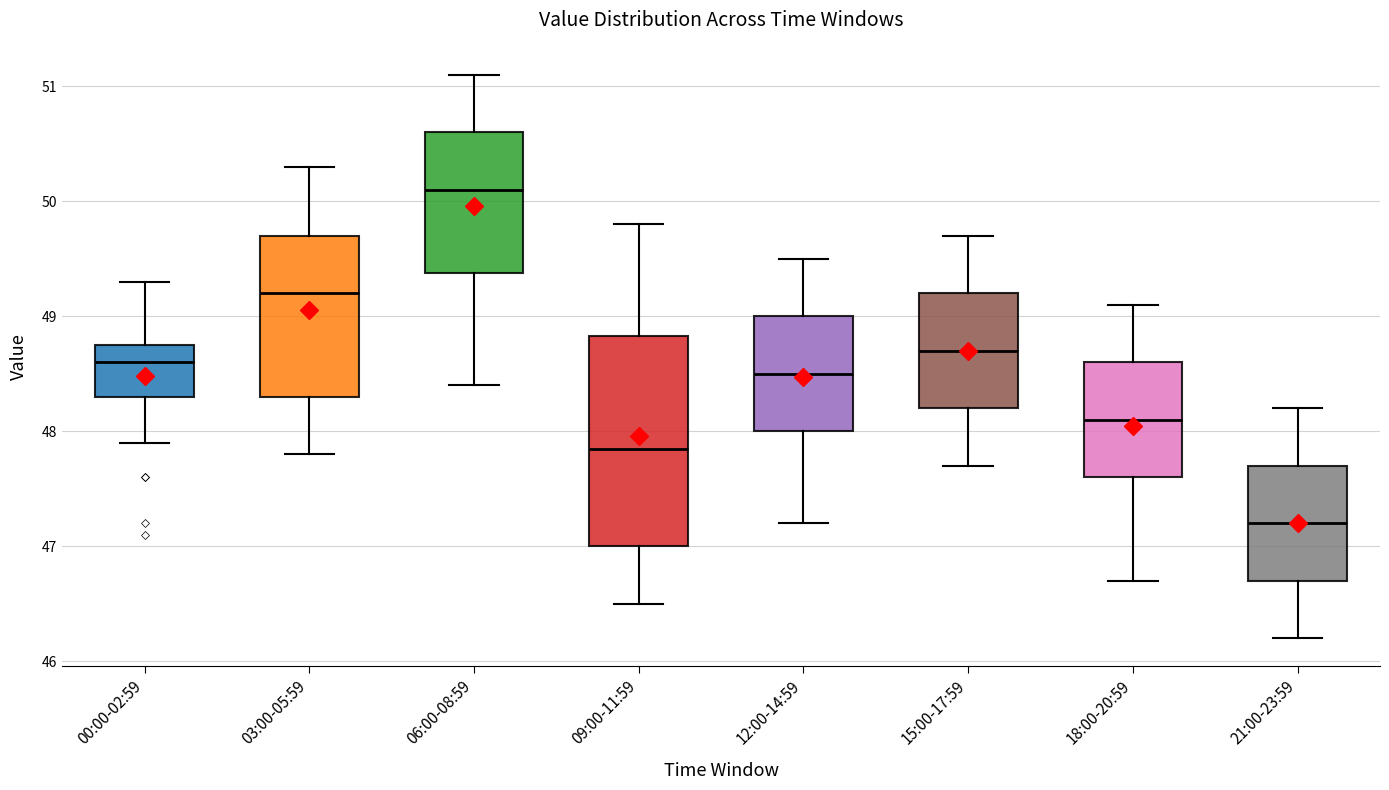

Reading left to right, transcribe this box plot: for each box, give where its median line is, the range the box spans, and where its two whiskers end, as read against the y-axis. The values are not printed on the chart, so give them approximately, as read against the axis.

00:00-02:59: median 48.6, box 48.3 to 48.8, whiskers 47.9 to 49.3
03:00-05:59: median 49.2, box 48.3 to 49.7, whiskers 47.8 to 50.3
06:00-08:59: median 50.1, box 49.4 to 50.6, whiskers 48.4 to 51.1
09:00-11:59: median 47.9, box 47.0 to 48.8, whiskers 46.5 to 49.8
12:00-14:59: median 48.5, box 48.0 to 49.0, whiskers 47.2 to 49.5
15:00-17:59: median 48.7, box 48.2 to 49.2, whiskers 47.7 to 49.7
18:00-20:59: median 48.1, box 47.6 to 48.6, whiskers 46.7 to 49.1
21:00-23:59: median 47.2, box 46.7 to 47.7, whiskers 46.2 to 48.2